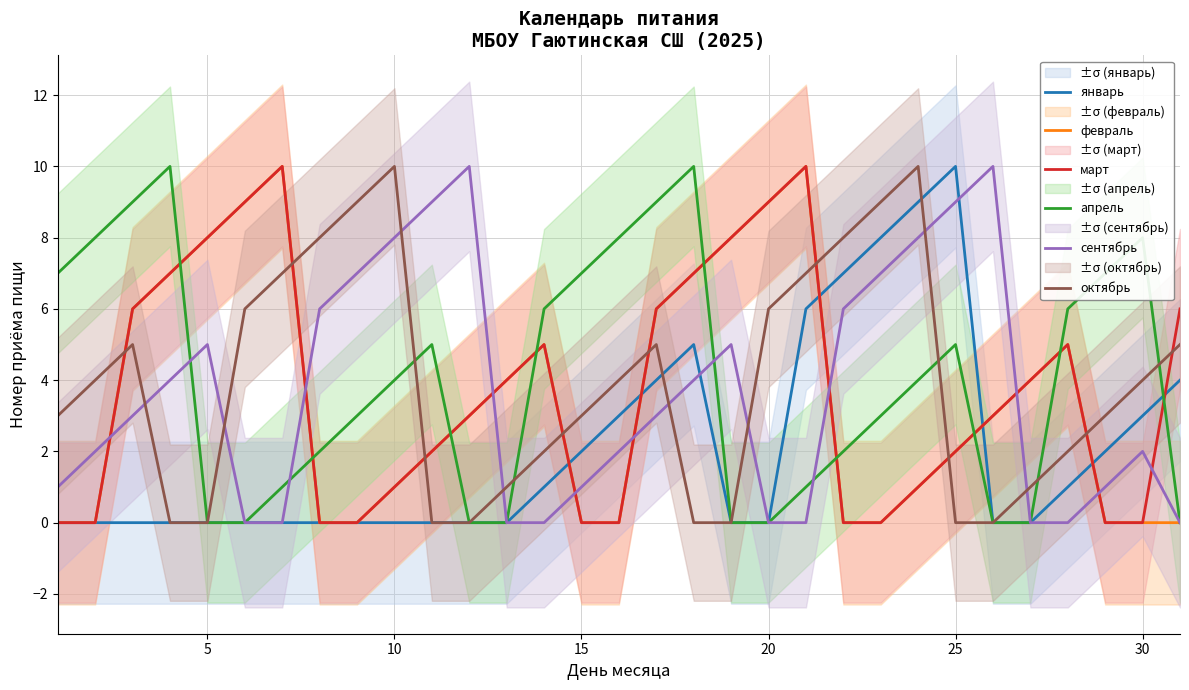

What are all the series names shown in the legend?

январь, февраль, март, апрель, сентябрь, октябрь